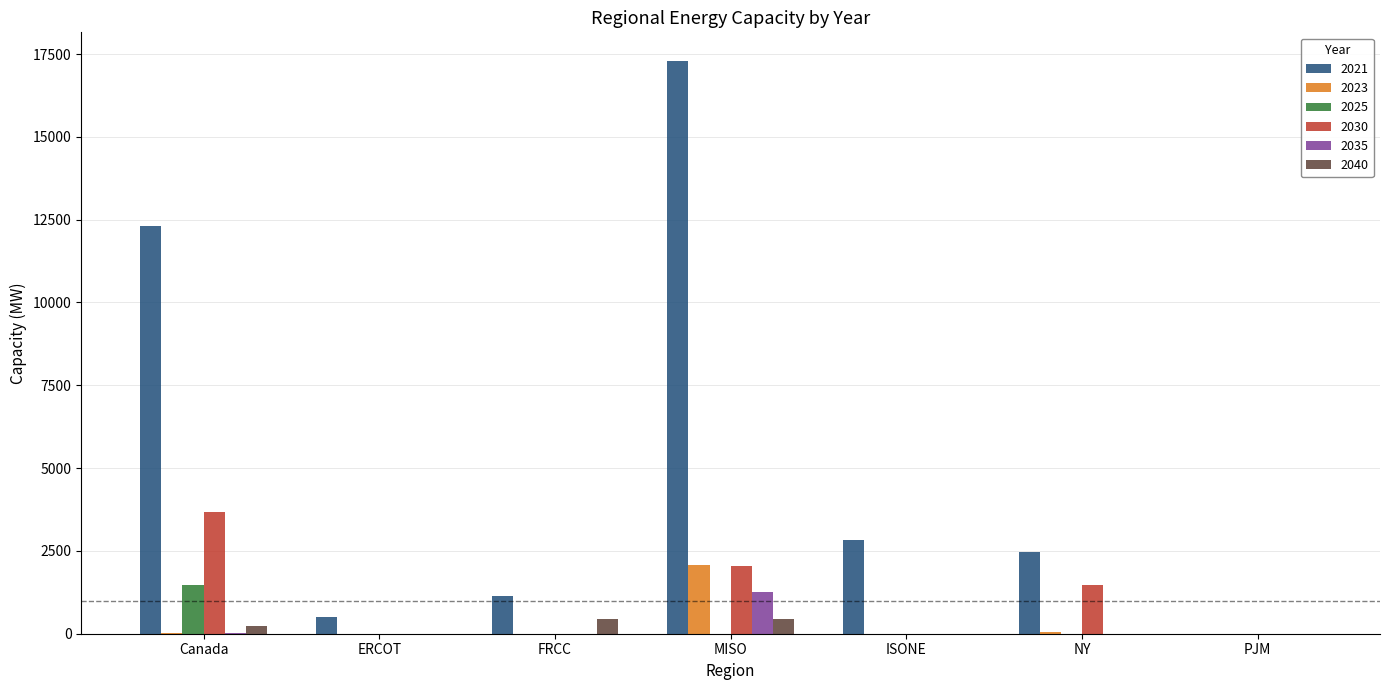

What is the greatest value displayed?

17291.8